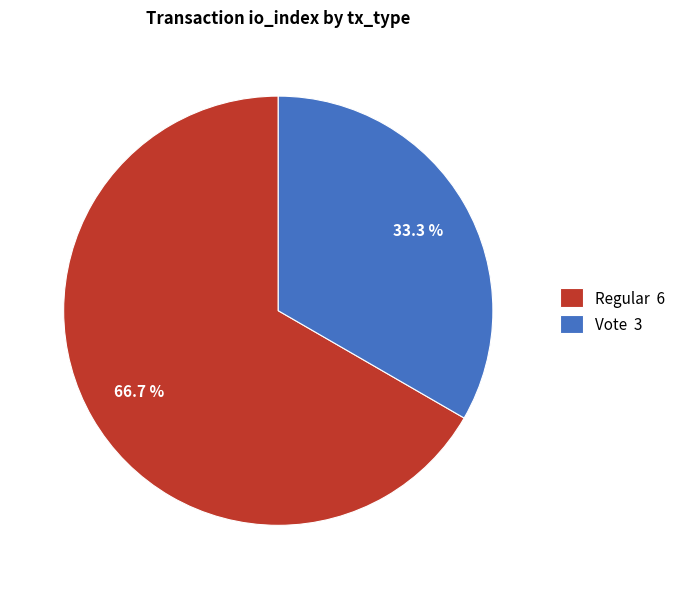

Which category has the biggest portion of the pie?

Regular